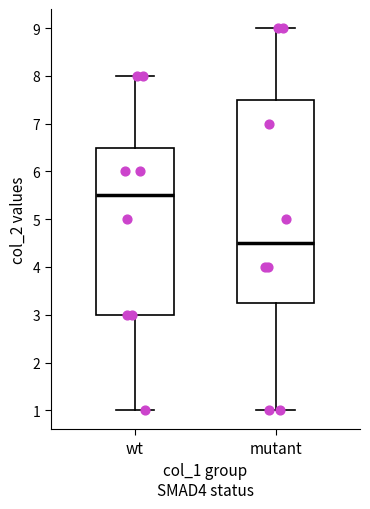

Reading left to right, transcribe this box plot: for each box, give where its median line is, the range the box spans, and where its two whiskers end, as read against the y-axis. The values are not printed on the chart, so give them approximately, as read against the axis.

wt: median 5.5, box 3.0 to 6.5, whiskers 1.0 to 8.0
mutant: median 4.5, box 3.3 to 7.5, whiskers 1.0 to 9.0